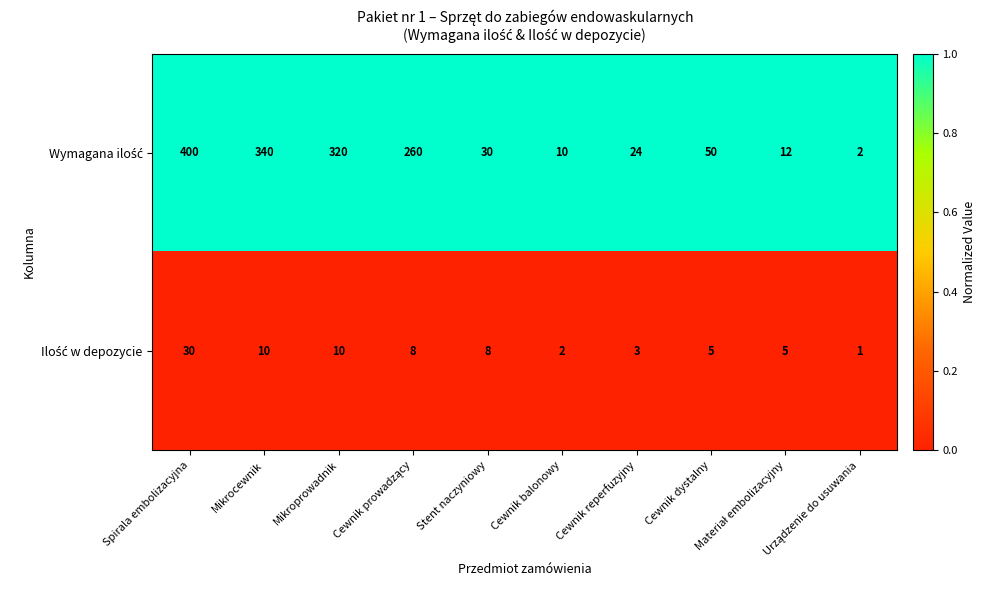

What is the greatest value displayed?

400